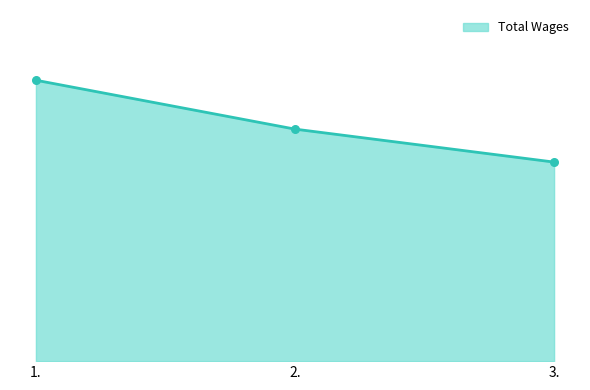

Which has a higher value, 3. or 2.?

2.